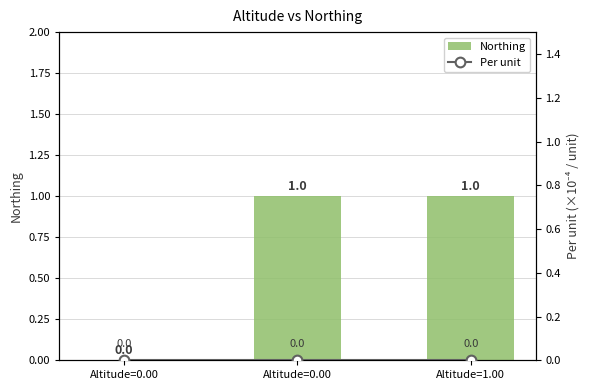

Reading left to right, list all the values displayed in this chart.

Northing: Altitude=0.00=0	Altitude=0.00=1	Altitude=1.00=1
Per unit: Altitude=0.00=0	Altitude=0.00=0	Altitude=1.00=0